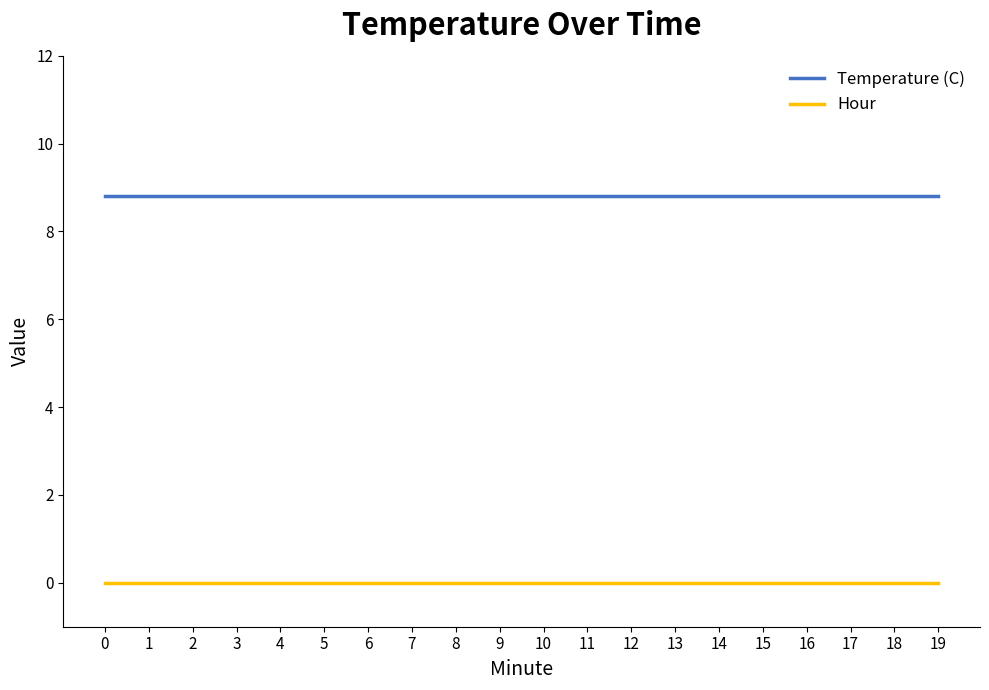

Reading left to right, transcribe all the data shown in this chart.

Temperature (C): 0=8.8	1=8.8	2=8.8	3=8.8	4=8.8	5=8.8	6=8.8	7=8.8	8=8.8	9=8.8	10=8.8	11=8.8	12=8.8	13=8.8	14=8.8	15=8.8	16=8.8	17=8.8	18=8.8	19=8.8
Hour: 0=0.0	1=0.0	2=0.0	3=0.0	4=0.0	5=0.0	6=0.0	7=0.0	8=0.0	9=0.0	10=0.0	11=0.0	12=0.0	13=0.0	14=0.0	15=0.0	16=0.0	17=0.0	18=0.0	19=0.0